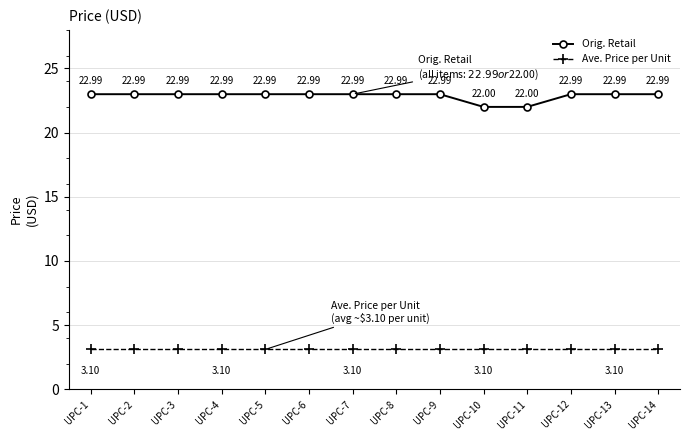

How many distinct data groups are displayed?

2